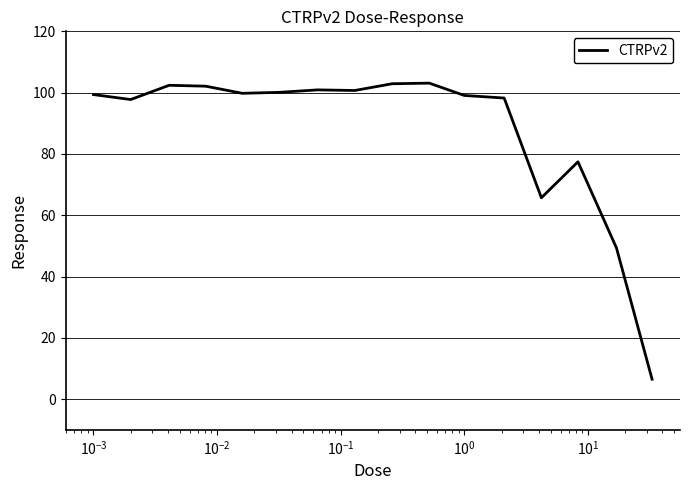

What is the sum of all values?

1405.4